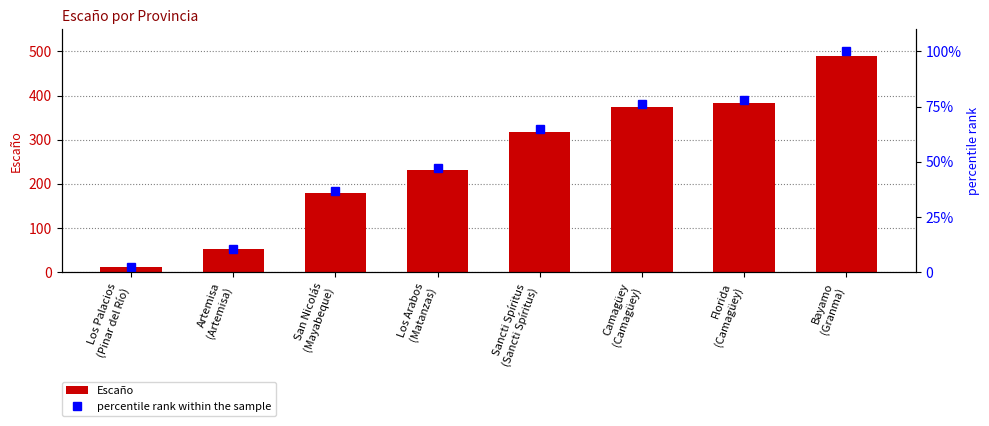

How many values in the percentile rank within the sample series exceed 65?

4